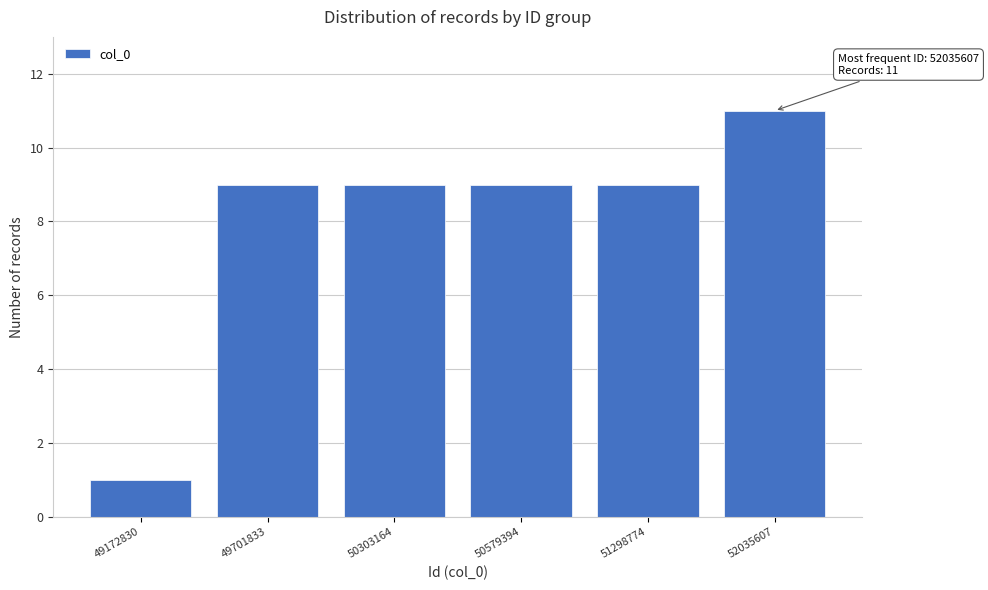

Reading right to left, what are all the values shown in this chart?

52035607=11	51298774=9	50579394=9	50303164=9	49701833=9	49172830=1